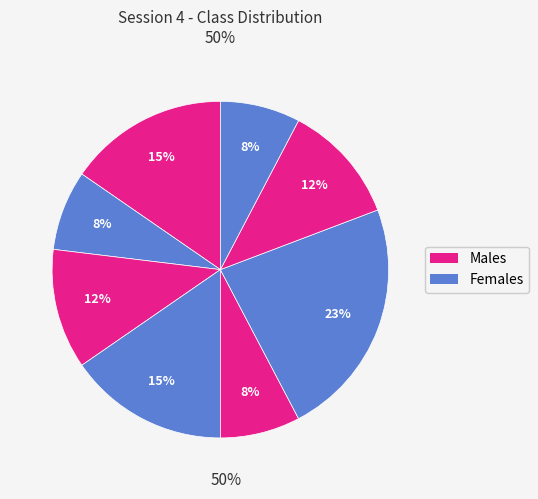

To the nearest percent, what is the average slice percentage?

12%